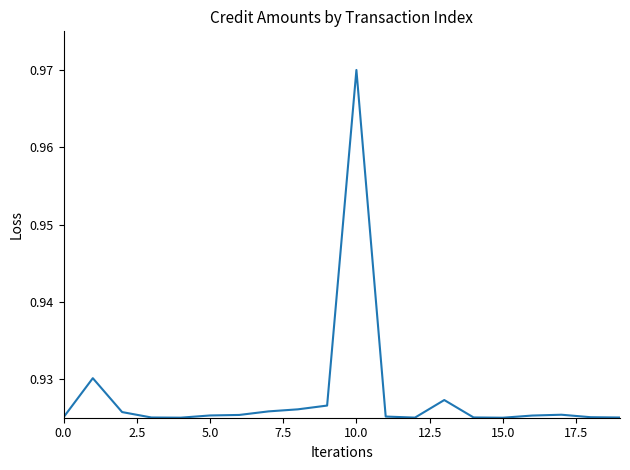

At which category does the chart reach its peak across all series?

10.0